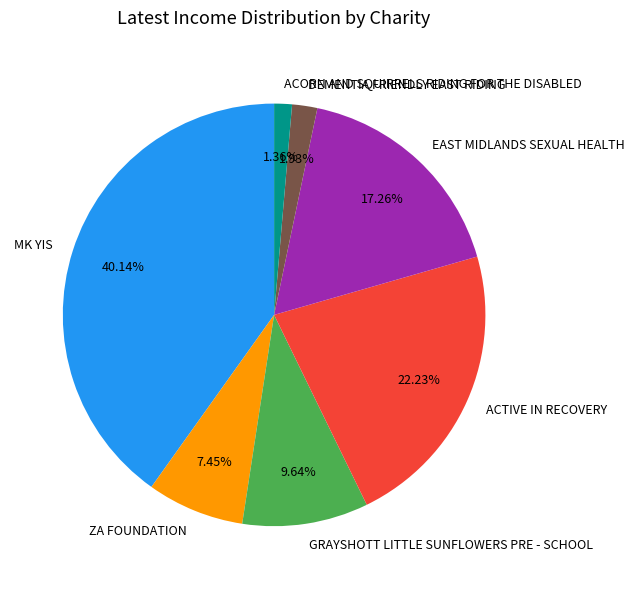

What percentage do MK YIS and ACORN AND SQUIRRELS RIDING FOR THE DISABLED together represent?

41.5%